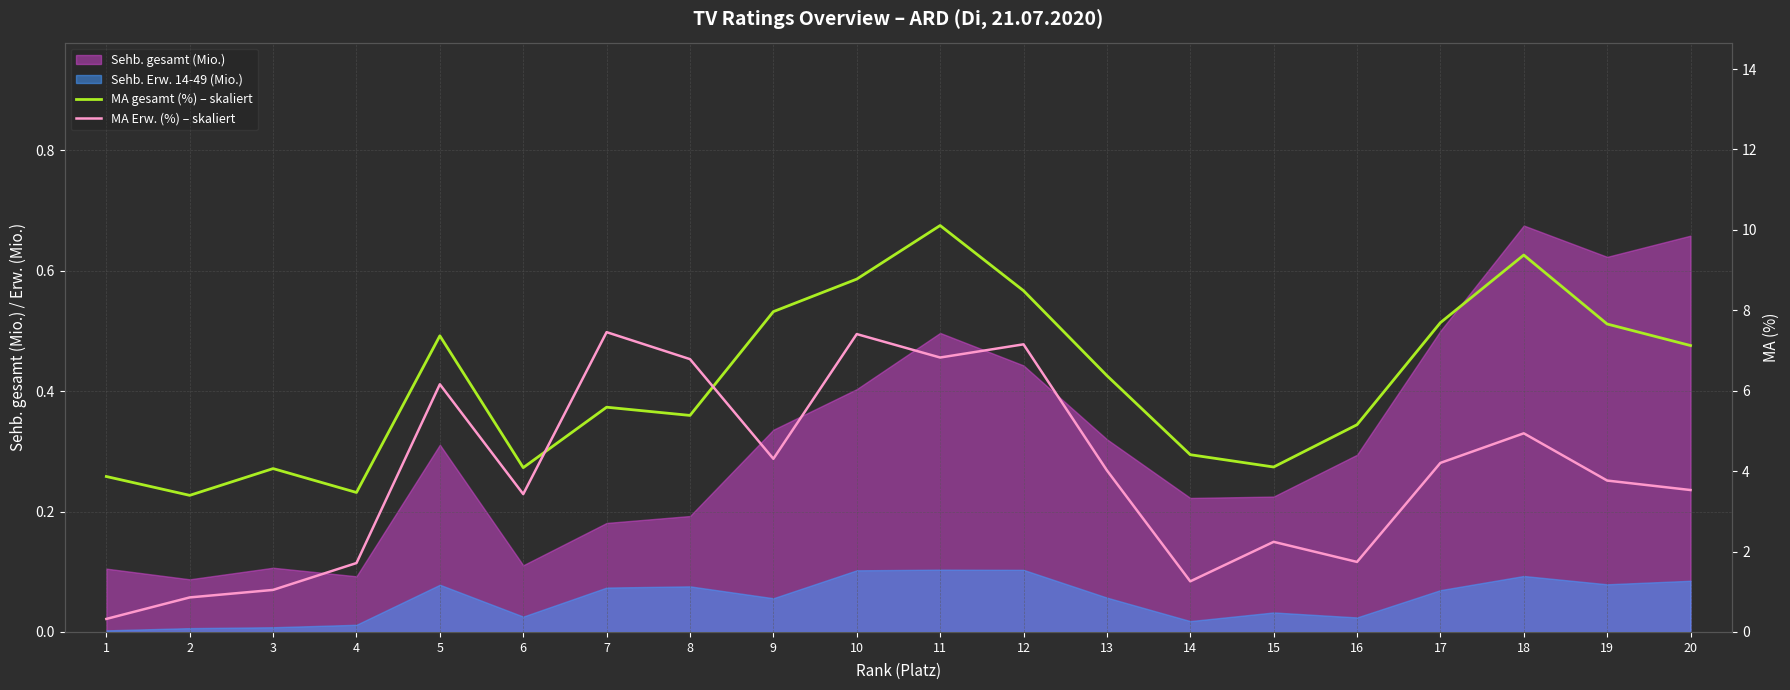

At how many categories does at least one series exceed 0?

20